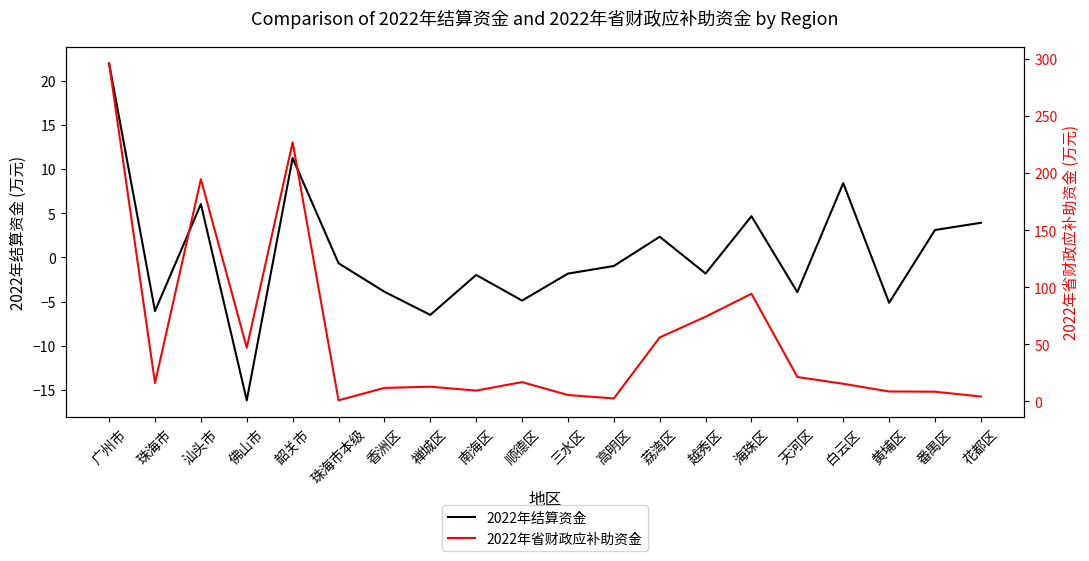

At which label does 2022年结算资金 first exceed 0?

广州市